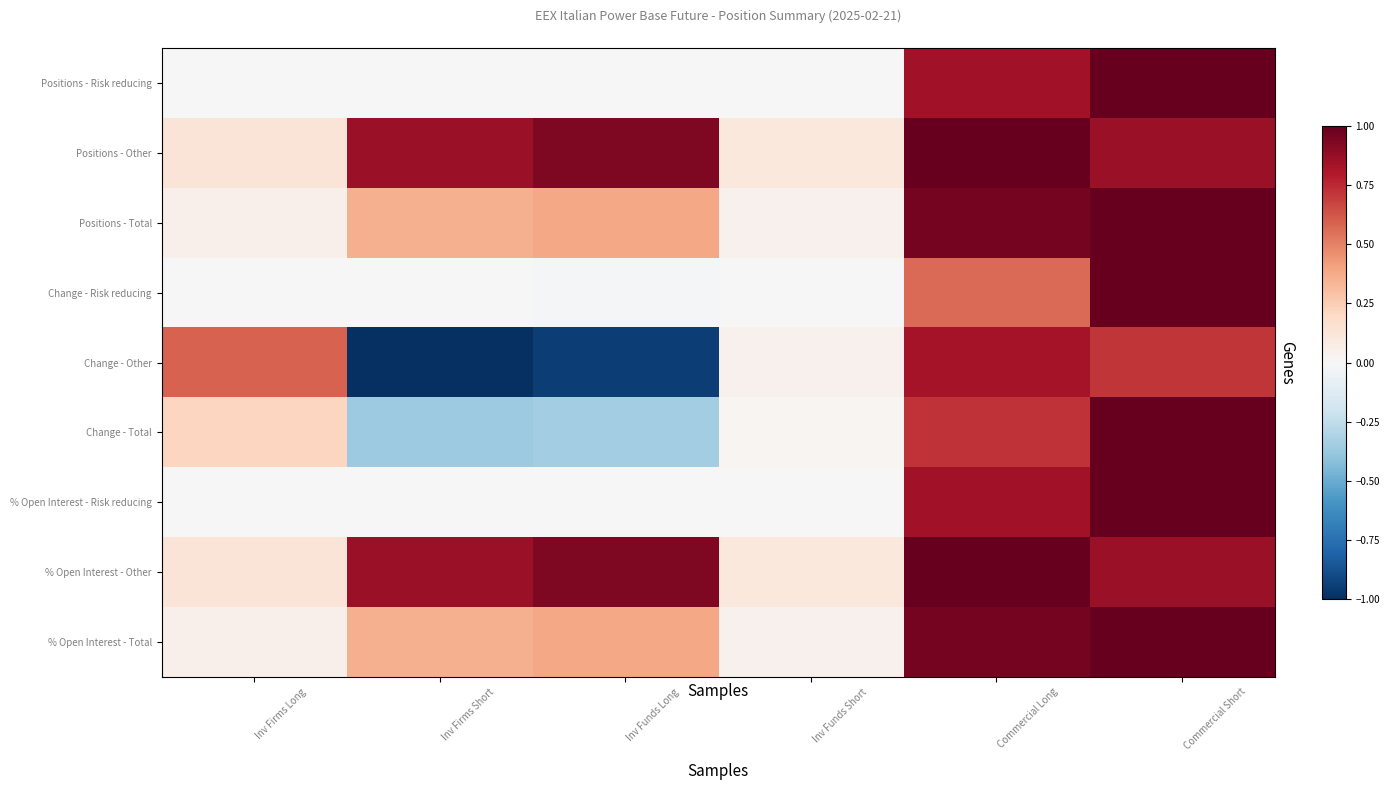

Where is Positions - Total nearest to the value 0?

Inv Funds Short